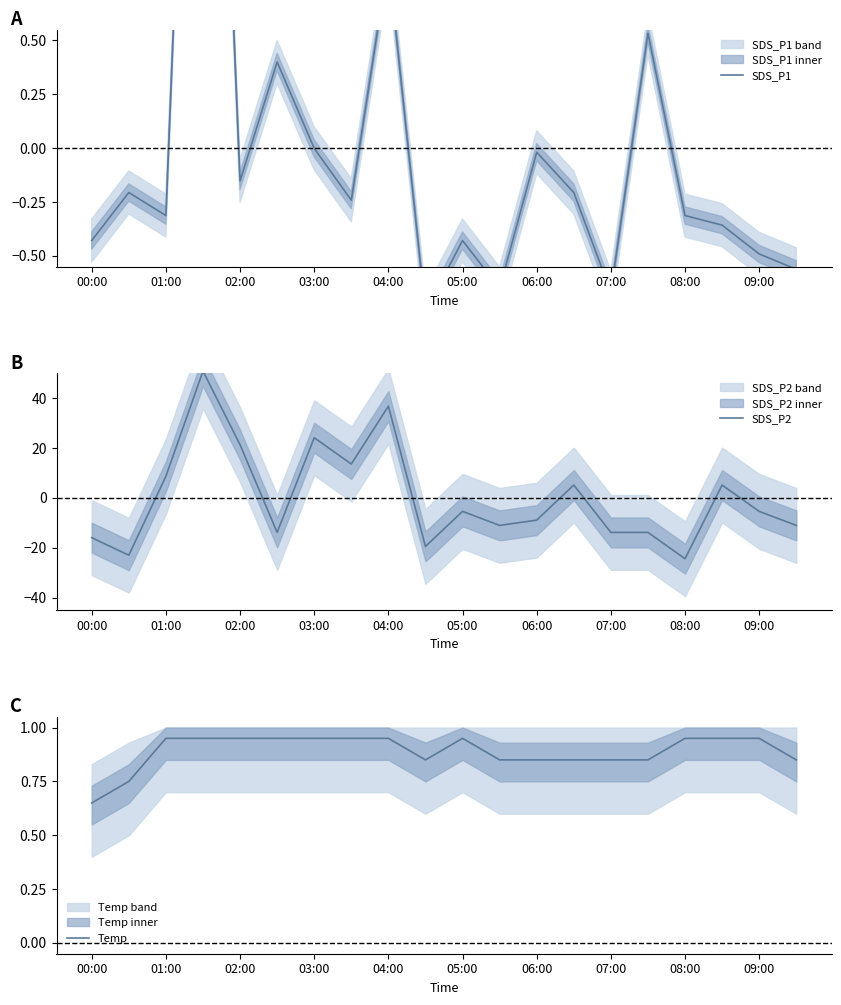

What is the maximum value shown in the chart?

50.9